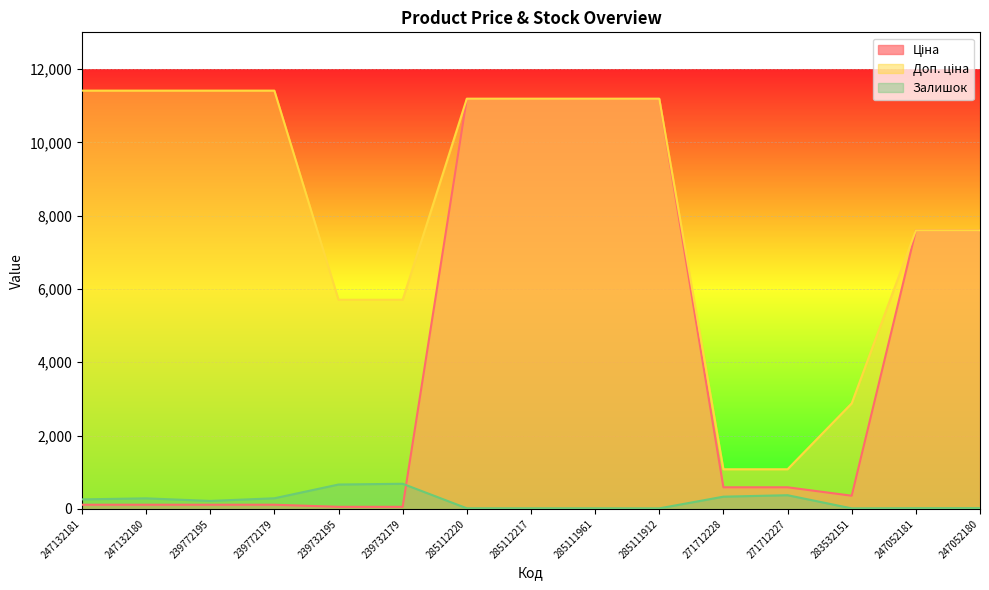

Is the value of Ціна at 247132181 greater than the value of Залишок at 247052181?

Yes